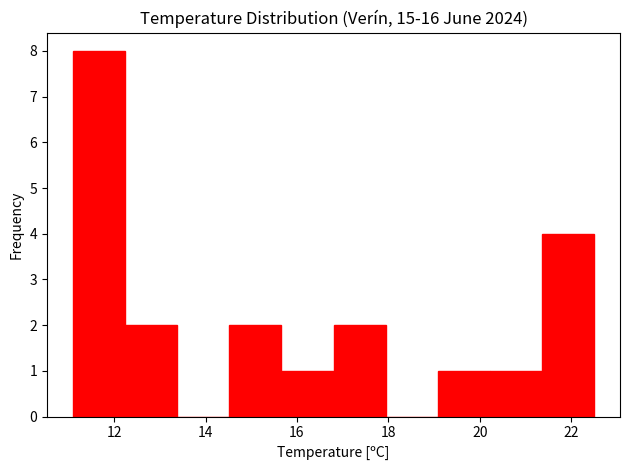

Over which range of the x-axis is the bar tallest?

11.10 to 12.24